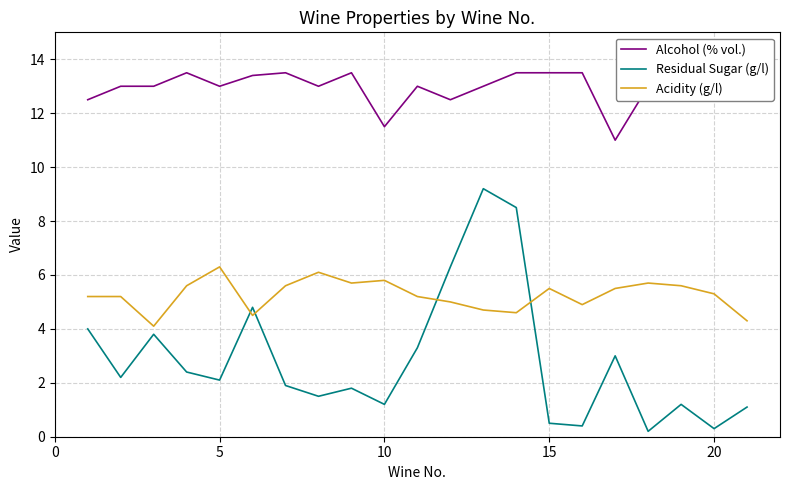

Which series has the largest total across all categories?

Alcohol (% vol.)